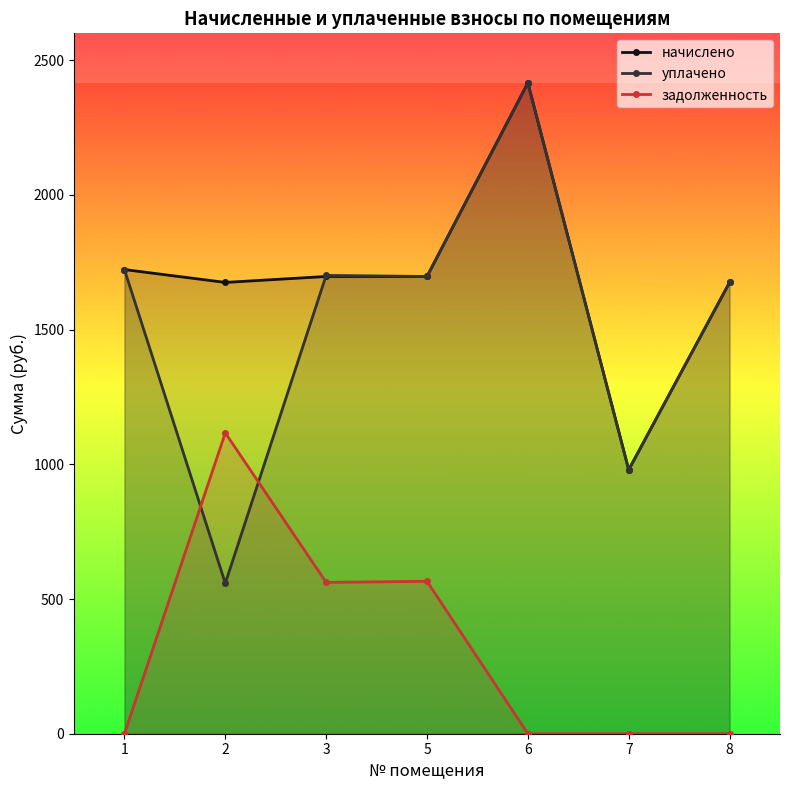

Reading left to right, transcribe all the data shown in this chart.

начислено: 1=1723.0	2=1675.3	3=1697.4	5=1697.4	6=2415.9	7=979.6	8=1675.3
уплачено: 1=1723.0	2=558.5	3=1701.4	5=1697.4	6=2415.9	7=979.6	8=1675.3
задолженность: 1=0.0	2=1116.9	3=561.8	5=565.8	6=0.0	7=0.0	8=0.0